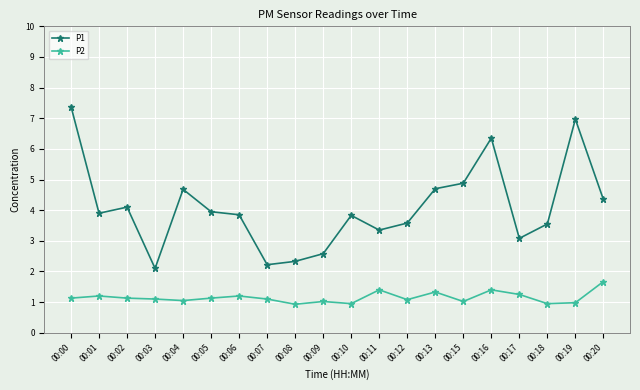

Which series has the largest total across all categories?

P1